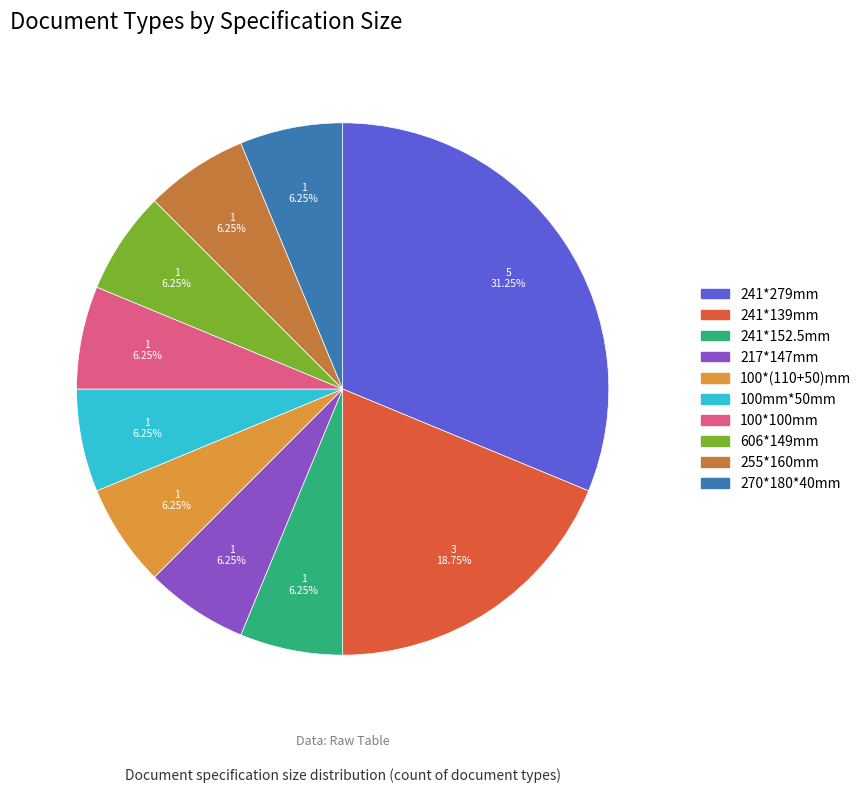

Combined, do 100mm*50mm and 255*160mm account for over 50%?

No